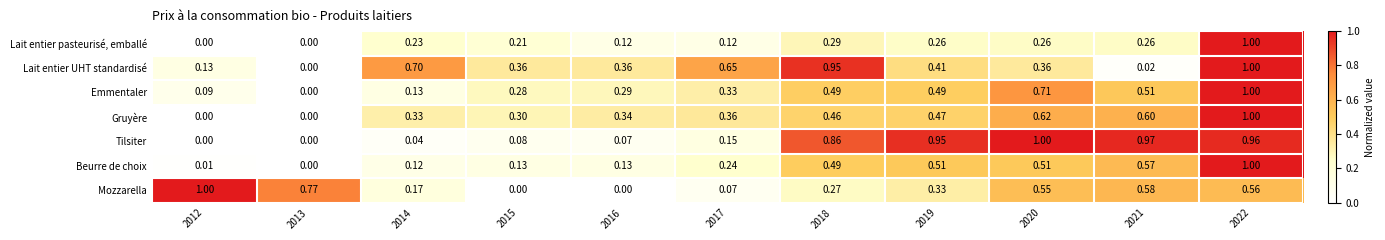

Is the value of Emmentaler at 2015 greater than the value of Mozzarella at 2016?

Yes